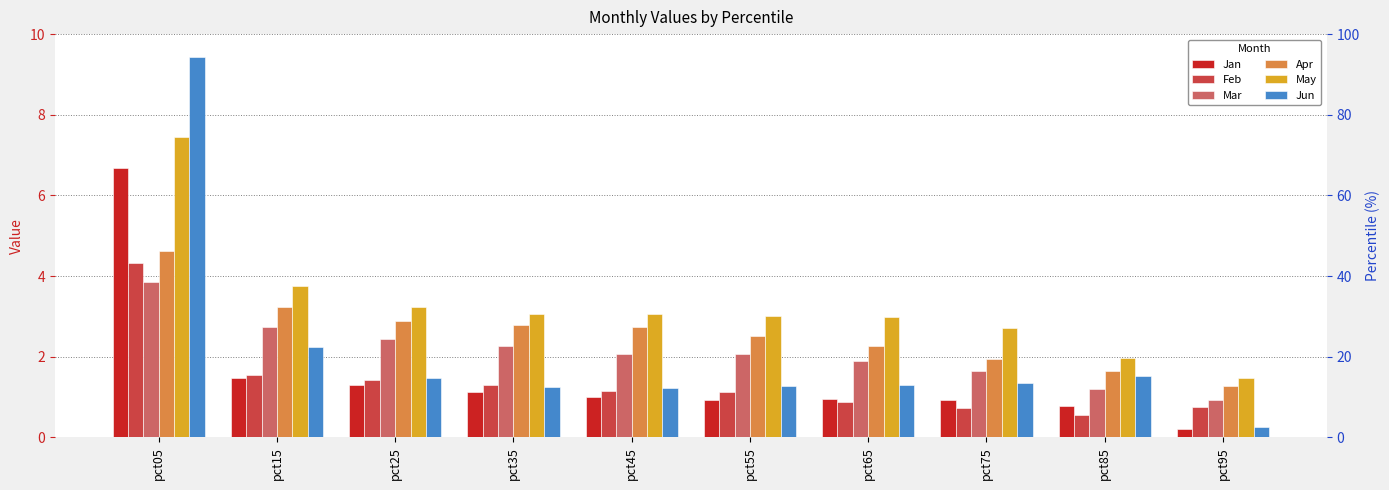

Reading left to right, list all the values displayed in this chart.

Jan: 6.7	1.5	1.3	1.1	1.0	0.9	1.0	0.9	0.8	0.2
Feb: 4.3	1.5	1.4	1.3	1.2	1.1	0.9	0.7	0.6	0.8
Mar: 3.9	2.7	2.4	2.3	2.1	2.1	1.9	1.6	1.2	0.9
Apr: 4.6	3.2	2.9	2.8	2.7	2.5	2.3	1.9	1.6	1.3
May: 7.4	3.7	3.2	3.1	3.1	3.0	3.0	2.7	2.0	1.5
Jun: 9.4	2.3	1.5	1.3	1.2	1.3	1.3	1.4	1.5	0.3